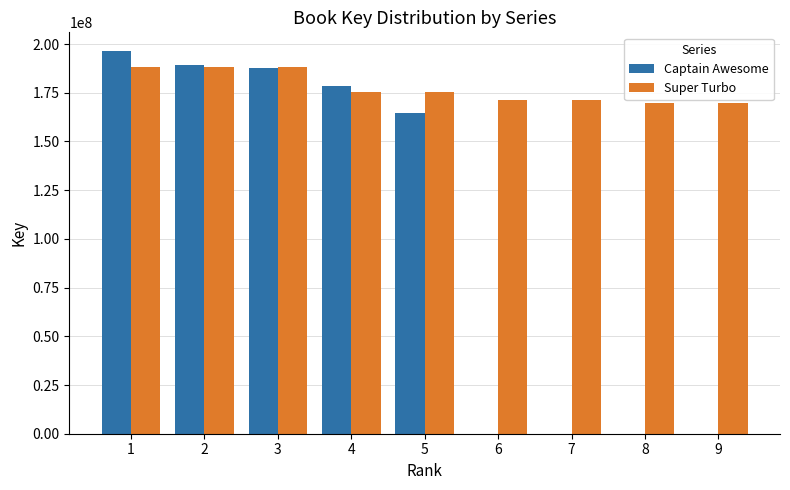

How many series are shown in this chart?

2